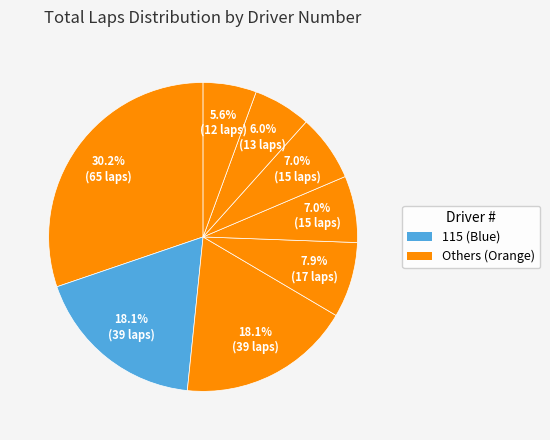

Does any single category account for the majority?

No